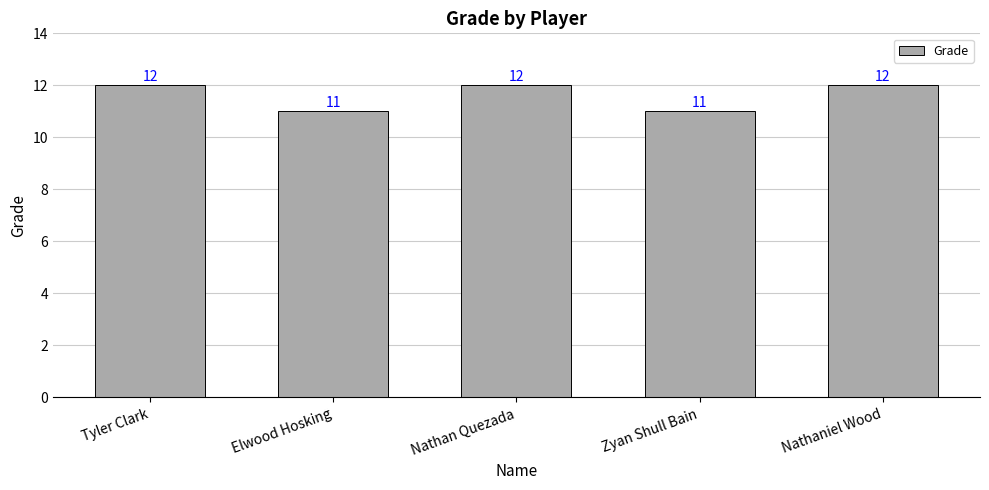

What is the maximum value shown in the chart?

12